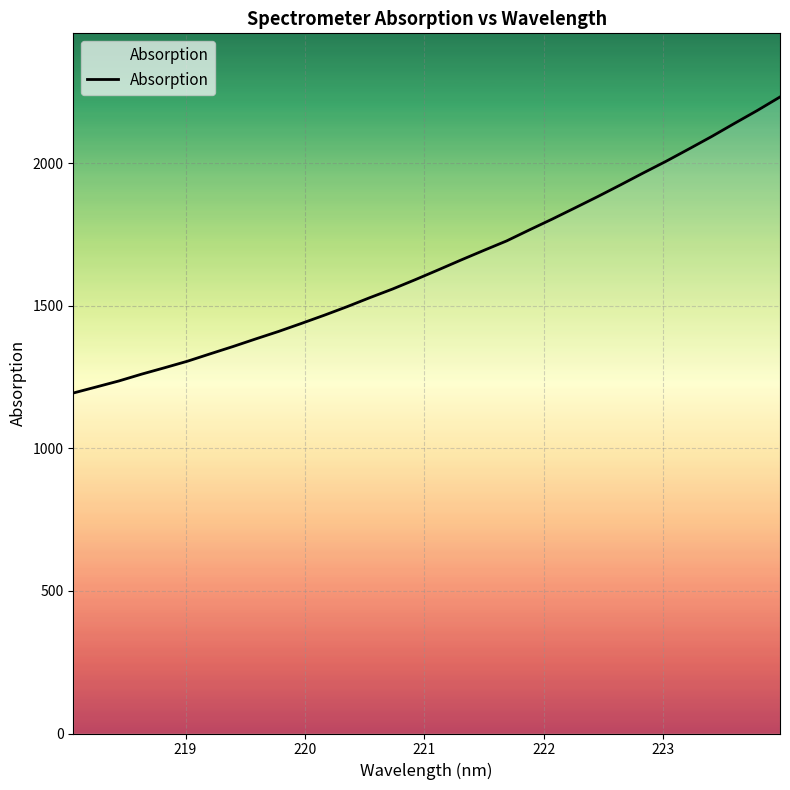

What is the difference between the maximum and minimum values?

1038.1